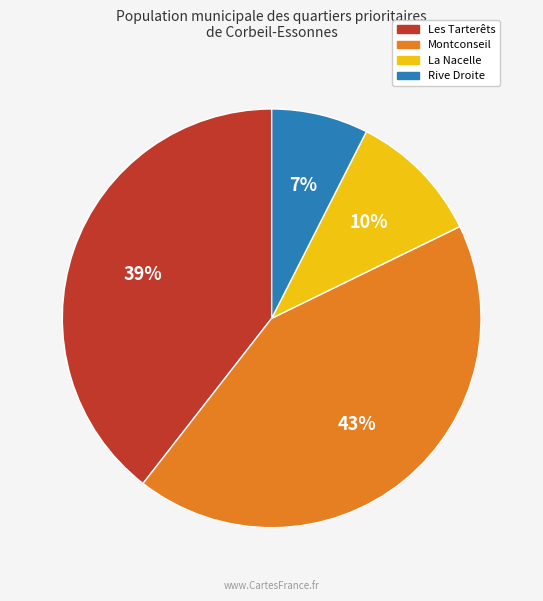

To the nearest percent, what is the difference between the Les Tarterêts and La Nacelle slice percentages?

29%